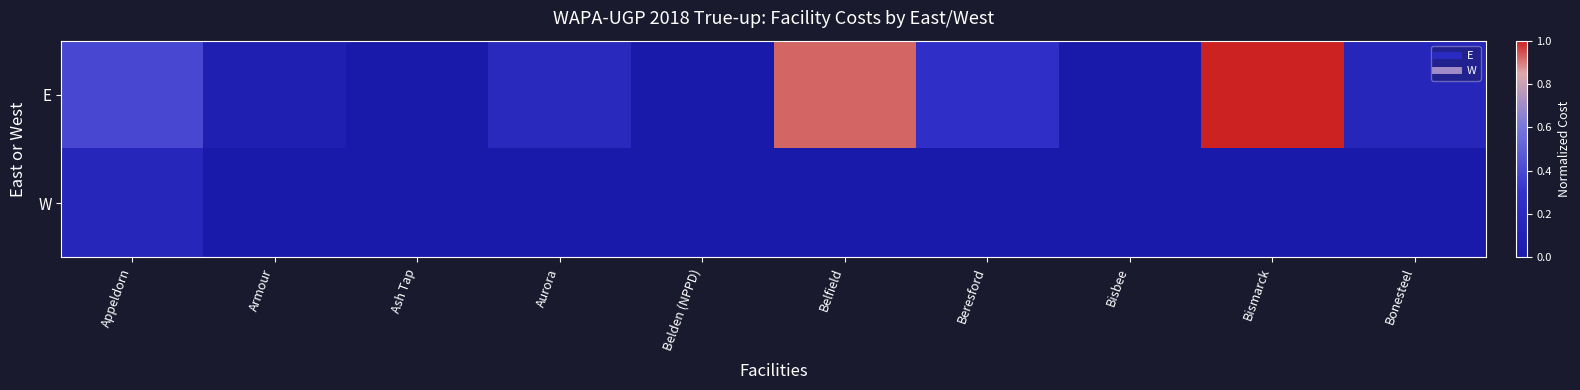

How many distinct data groups are displayed?

2